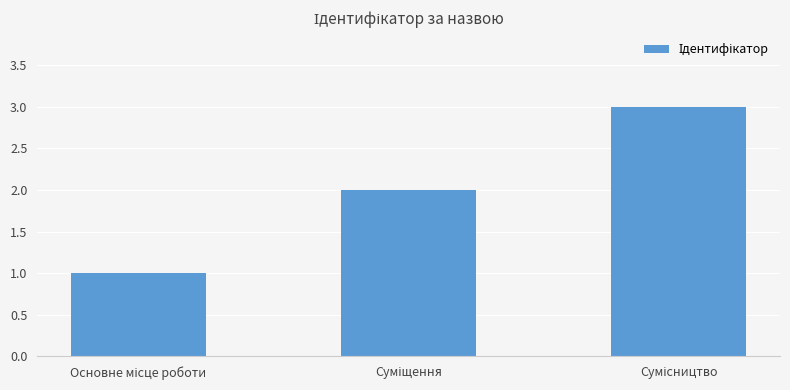

What is the sum of all values?

6